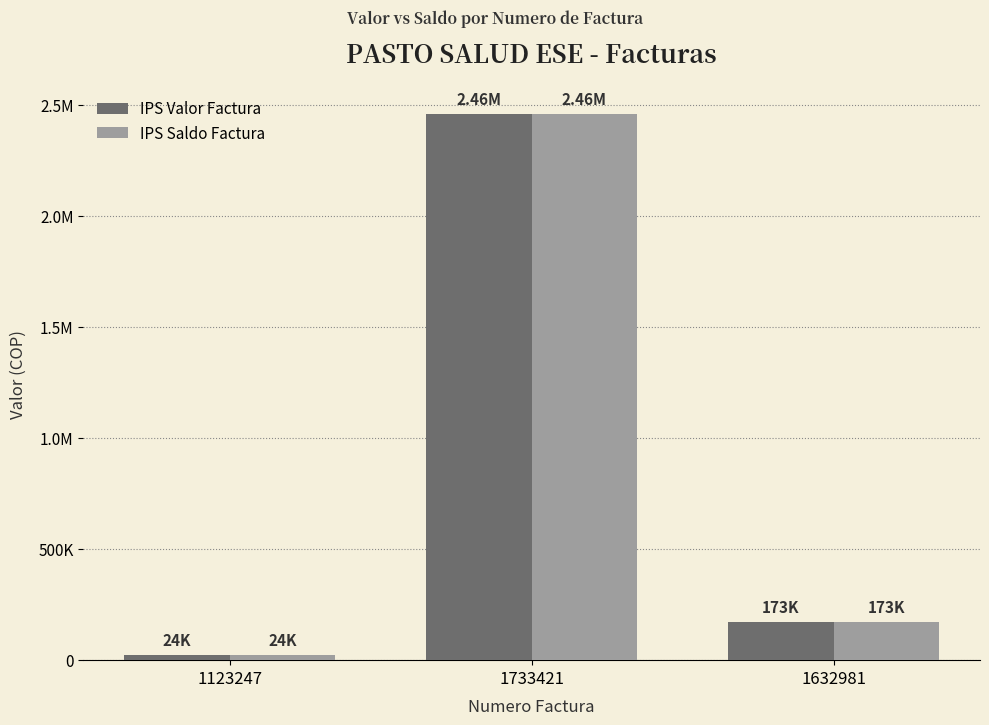

What is the minimum value shown in the chart?

24000